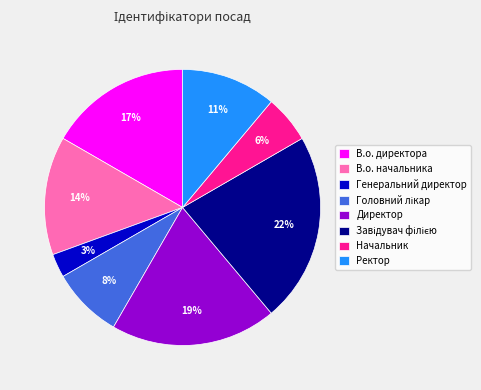

To the nearest percent, what percentage of the pie is Директор?

19%